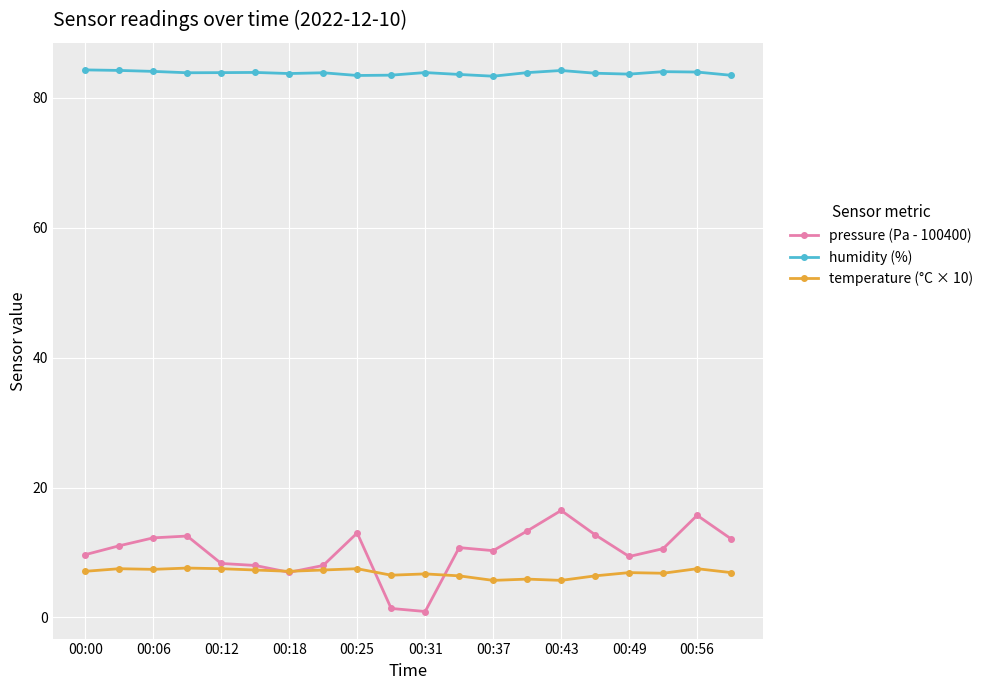

What is the lowest value of the humidity (%) series?

83.3